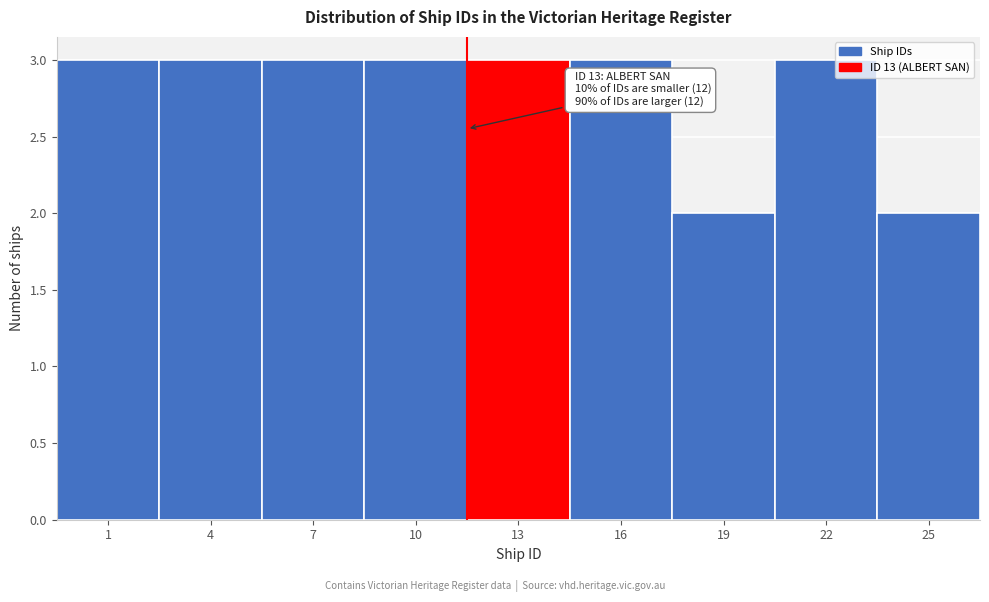

Reading right to left, list all the values displayed in this chart.

25=2	22=3	19=2	16=3	13=3	10=3	7=3	4=3	1=3